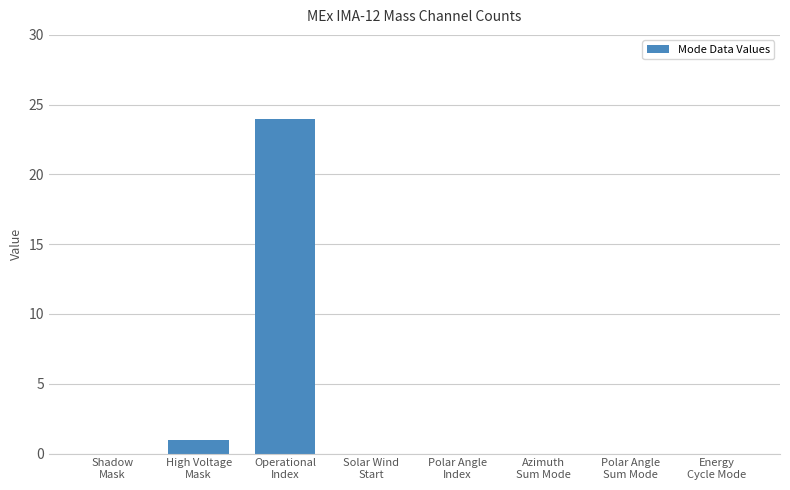

Reading right to left, transcribe all the data shown in this chart.

Energy
Cycle Mode=0	Polar Angle
Sum Mode=0	Azimuth
Sum Mode=0	Polar Angle
Index=0	Solar Wind
Start=0	Operational
Index=24	High Voltage
Mask=1	Shadow
Mask=0